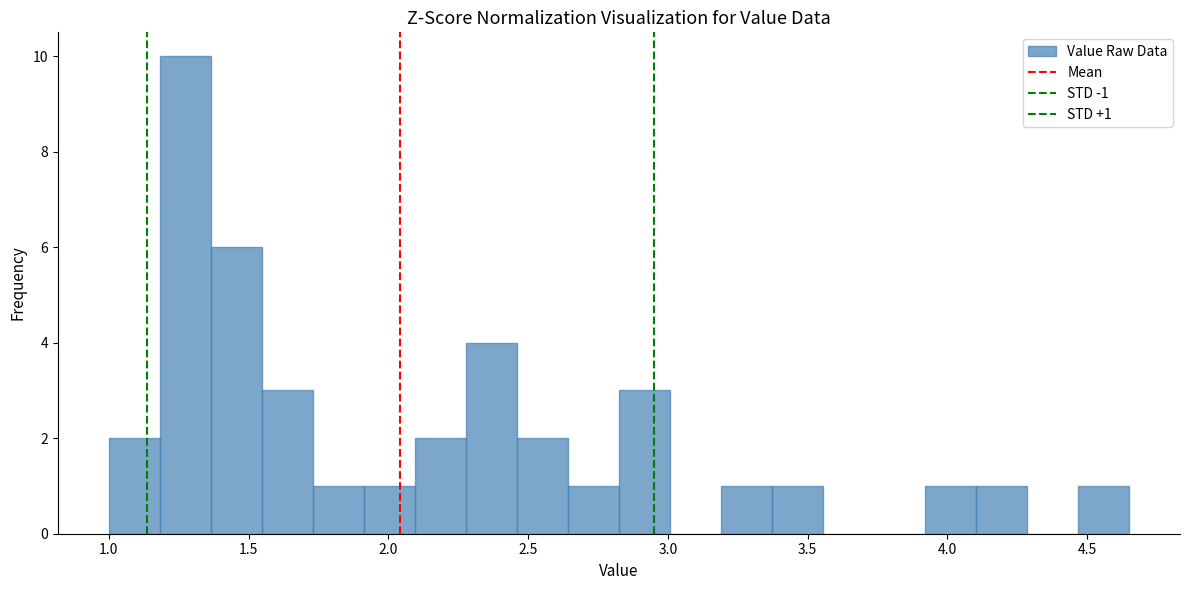

Around what value on the x-axis is the tallest bar? Give the approximate position of its centre, as read against the axis.

1.25